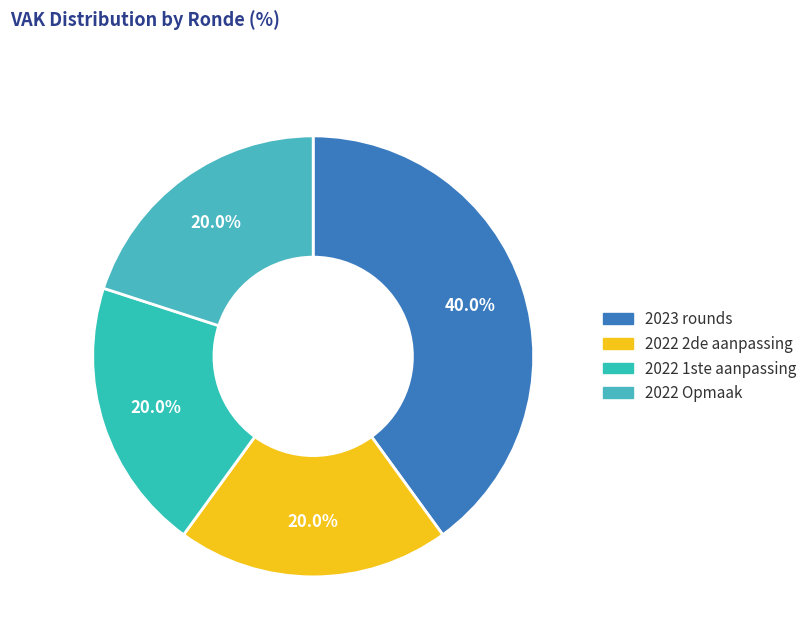

To the nearest percent, what is the average slice percentage?

25%